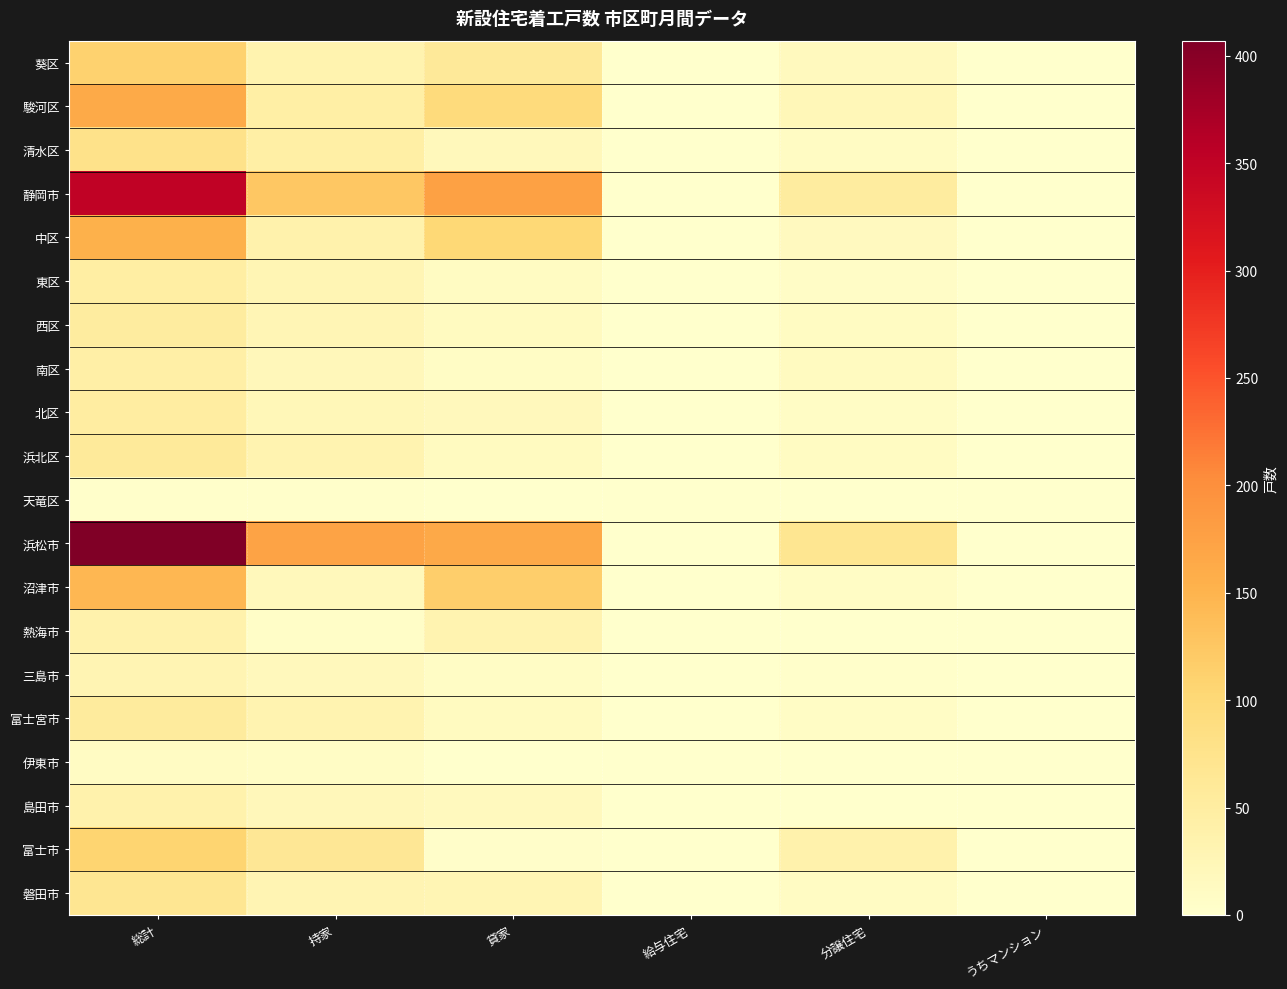

Reading right to left, what are all the values shown in this chart?

葵区: うちマンション=0	分譲住宅=17	給与住宅=0	貸家=60	持家=34	総計=111
駿河区: うちマンション=0	分譲住宅=23	給与住宅=0	貸家=95	持家=45	総計=163
清水区: うちマンション=0	分譲住宅=11	給与住宅=0	貸家=20	持家=46	総計=77
静岡市: うちマンション=0	分譲住宅=51	給与住宅=0	貸家=175	持家=125	総計=351
中区: うちマンション=0	分譲住宅=15	給与住宅=0	貸家=101	持家=38	総計=154
東区: うちマンション=0	分譲住宅=7	給与住宅=0	貸家=12	持家=28	総計=47
西区: うちマンション=0	分譲住宅=12	給与住宅=0	貸家=13	持家=27	総計=52
南区: うちマンション=0	分譲住宅=14	給与住宅=0	貸家=8	持家=21	総計=43
北区: うちマンション=0	分譲住宅=9	給与住宅=0	貸家=18	持家=23	総計=50
浜北区: うちマンション=0	分譲住宅=12	給与住宅=1	貸家=13	持家=32	総計=58
天竜区: うちマンション=0	分譲住宅=0	給与住宅=0	貸家=0	持家=3	総計=3
浜松市: うちマンション=0	分譲住宅=69	給与住宅=1	貸家=165	持家=172	総計=407
沼津市: うちマンション=0	分譲住宅=8	給与住宅=1	貸家=116	持家=20	総計=145
熱海市: うちマンション=0	分譲住宅=0	給与住宅=0	貸家=32	持家=5	総計=37
三島市: うちマンション=0	分譲住宅=2	給与住宅=0	貸家=9	持家=18	総計=29
富士宮市: うちマンション=0	分譲住宅=8	給与住宅=0	貸家=14	持家=33	総計=55
伊東市: うちマンション=0	分譲住宅=1	給与住宅=1	貸家=0	持家=8	総計=10
島田市: うちマンション=0	分譲住宅=1	給与住宅=0	貸家=16	持家=21	総計=38
富士市: うちマンション=0	分譲住宅=38	給与住宅=1	貸家=4	持家=64	総計=107
磐田市: うちマンション=0	分譲住宅=10	給与住宅=0	貸家=28	持家=30	総計=68